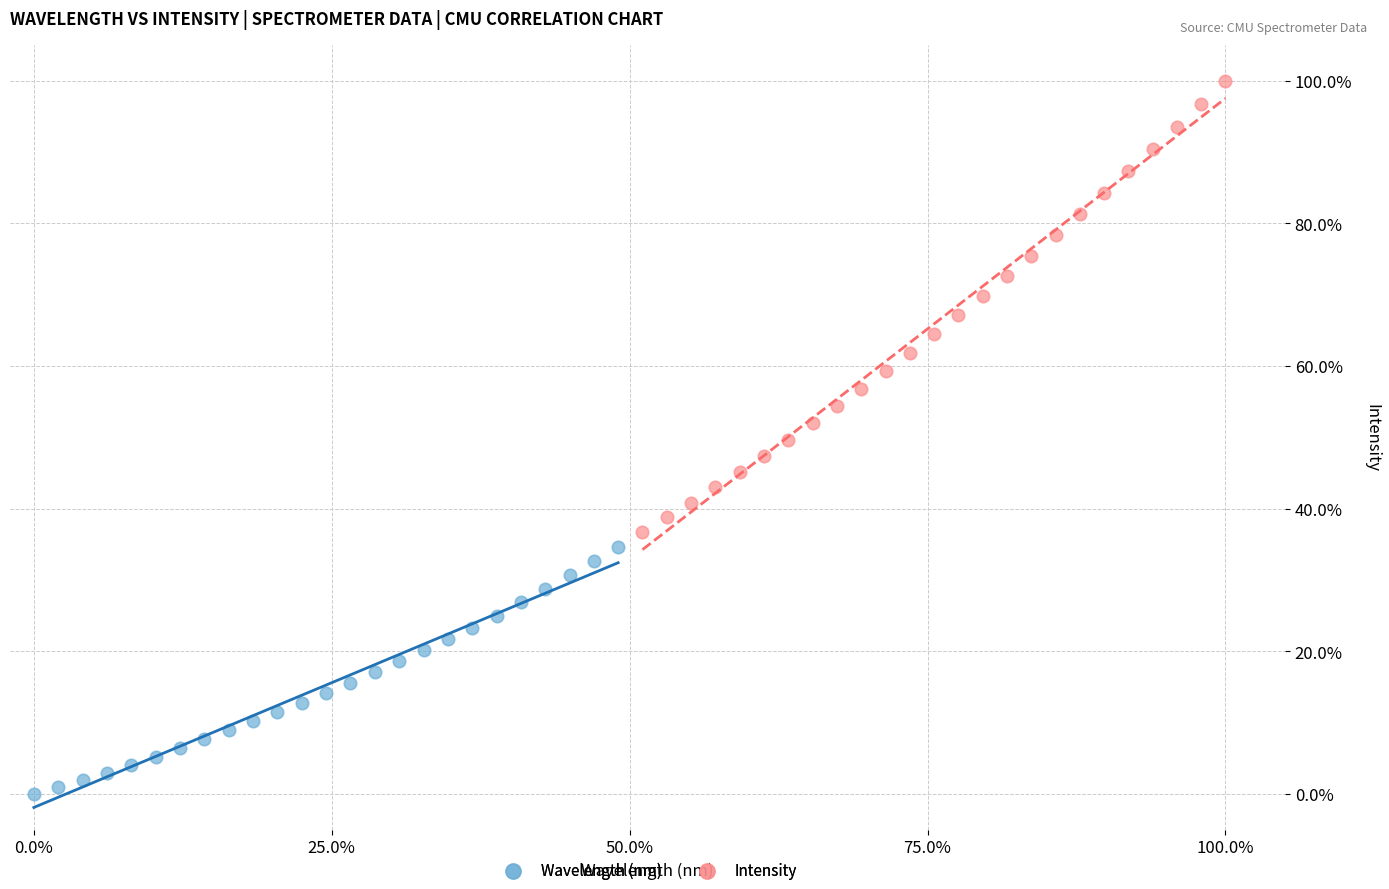

Which series contains the highest Y value?

Intensity